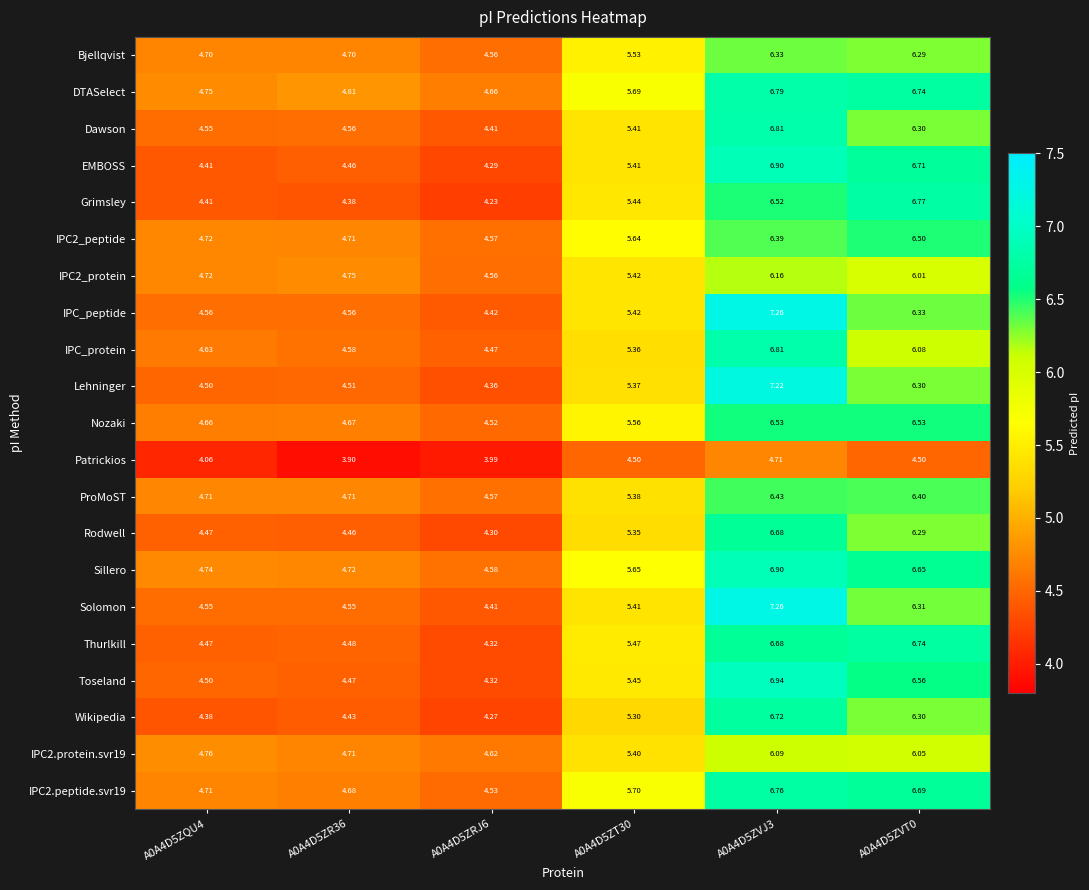

Which series has the largest total across all categories?

DTASelect